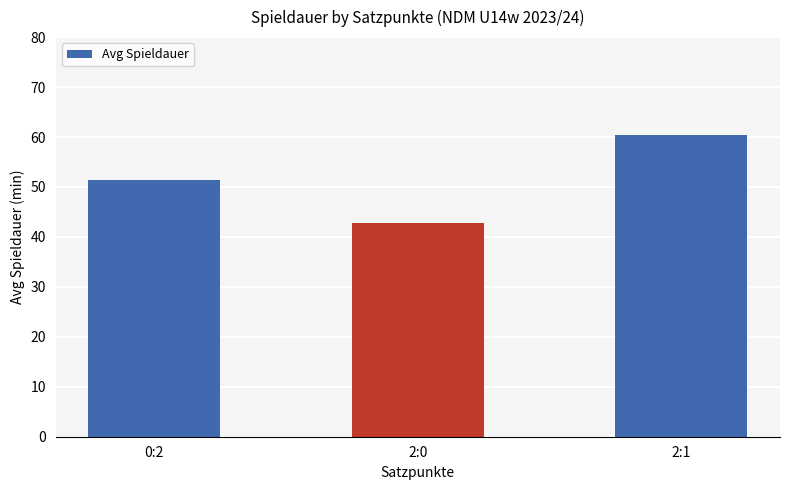

What is the label of the 1st bar from the left?

0:2